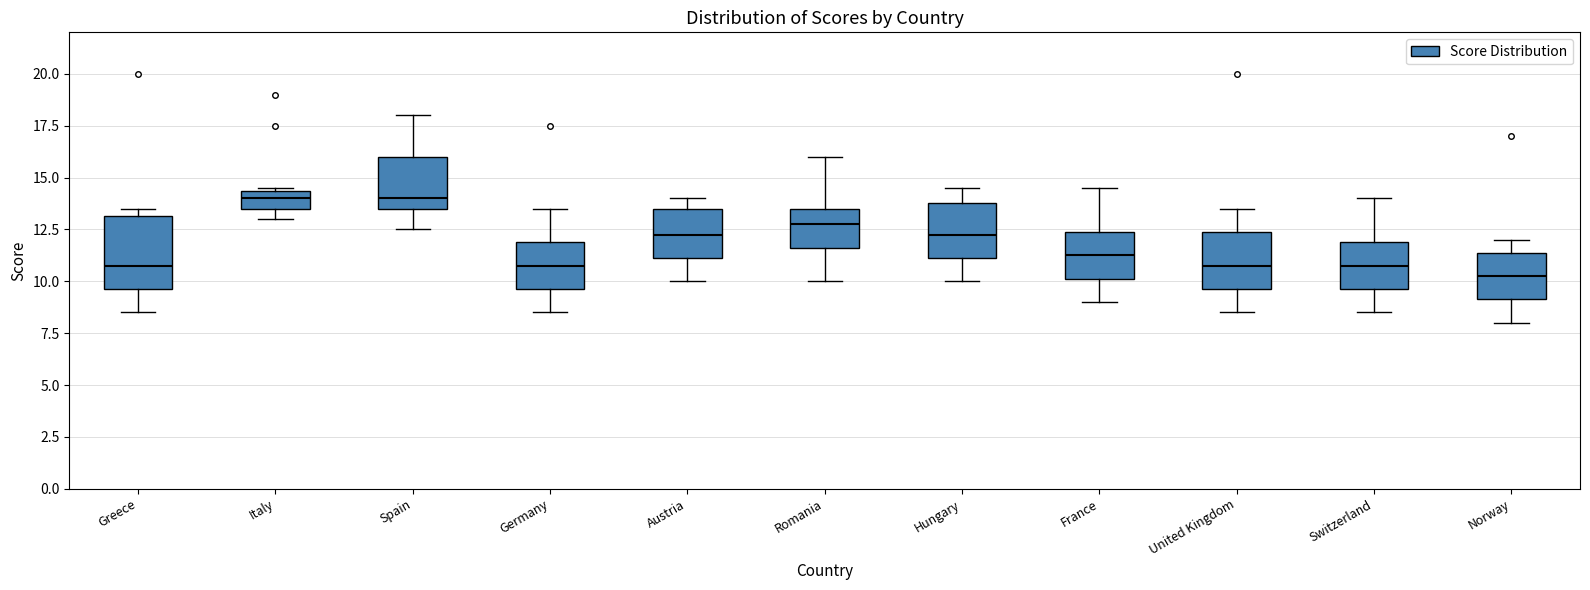

Reading left to right, read every box against the y-axis: the position of its median line, the range the box covers, and the ends of its whiskers. The values are not printed on the chart, so give them approximately, as read against the axis.

Greece: median 11.0, box 9.5 to 13.0, whiskers 8.5 to 13.5
Italy: median 14.0, box 13.5 to 14.5, whiskers 13.0 to 14.5
Spain: median 14.0, box 13.5 to 16.0, whiskers 12.5 to 18.0
Germany: median 11.0, box 9.5 to 12.0, whiskers 8.5 to 13.5
Austria: median 12.5, box 11.0 to 13.5, whiskers 10.0 to 14.0
Romania: median 13.0, box 11.5 to 13.5, whiskers 10.0 to 16.0
Hungary: median 12.5, box 11.0 to 14.0, whiskers 10.0 to 14.5
France: median 11.5, box 10.0 to 12.5, whiskers 9.0 to 14.5
United Kingdom: median 11.0, box 9.5 to 12.5, whiskers 8.5 to 13.5
Switzerland: median 11.0, box 9.5 to 12.0, whiskers 8.5 to 14.0
Norway: median 10.5, box 9.0 to 11.5, whiskers 8.0 to 12.0